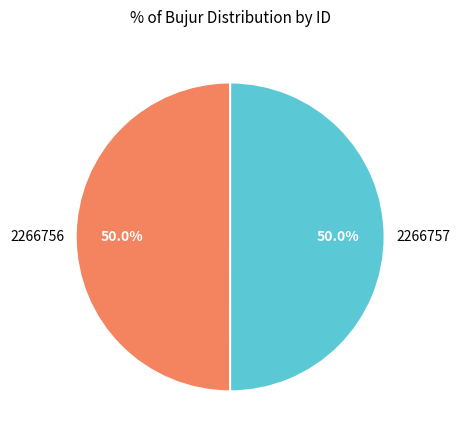

What is the total percentage of 2266757 and 2266756?

100.0%